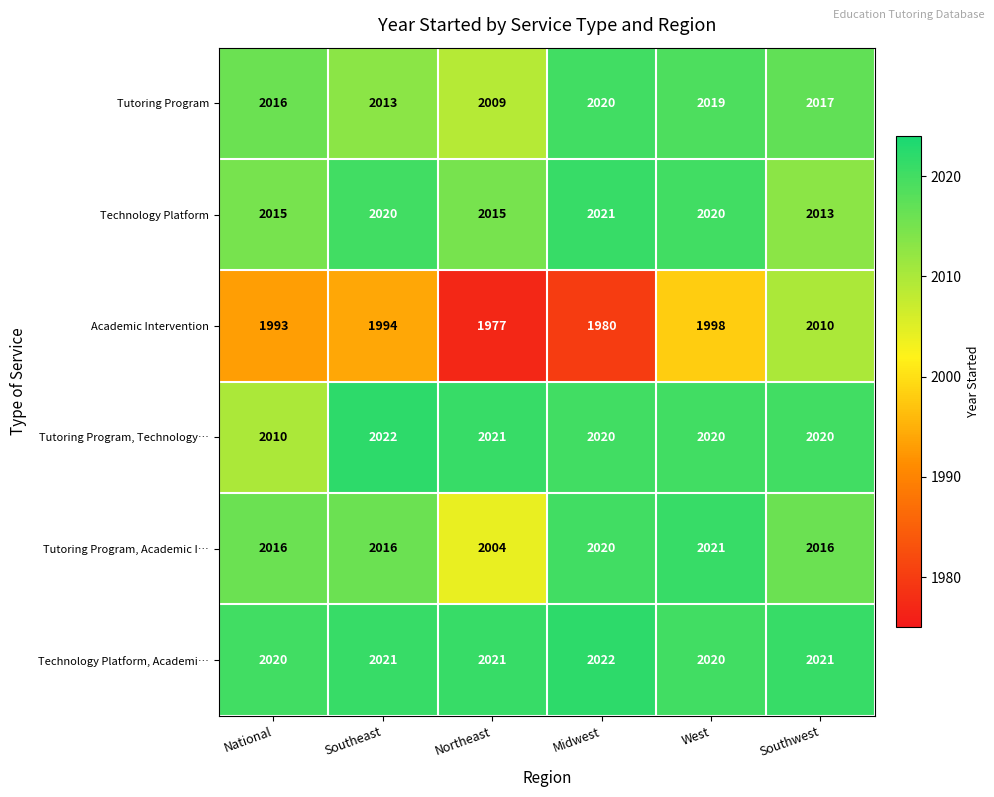

Which series has the largest total across all categories?

Technology Platform, Academi…